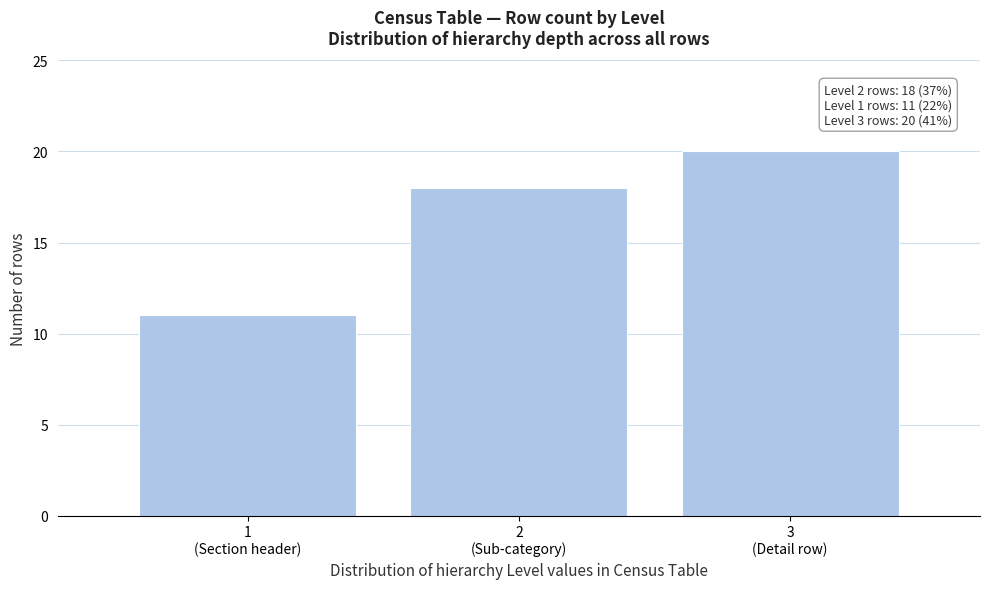

Reading left to right, what are all the values shown in this chart?

11	18	20